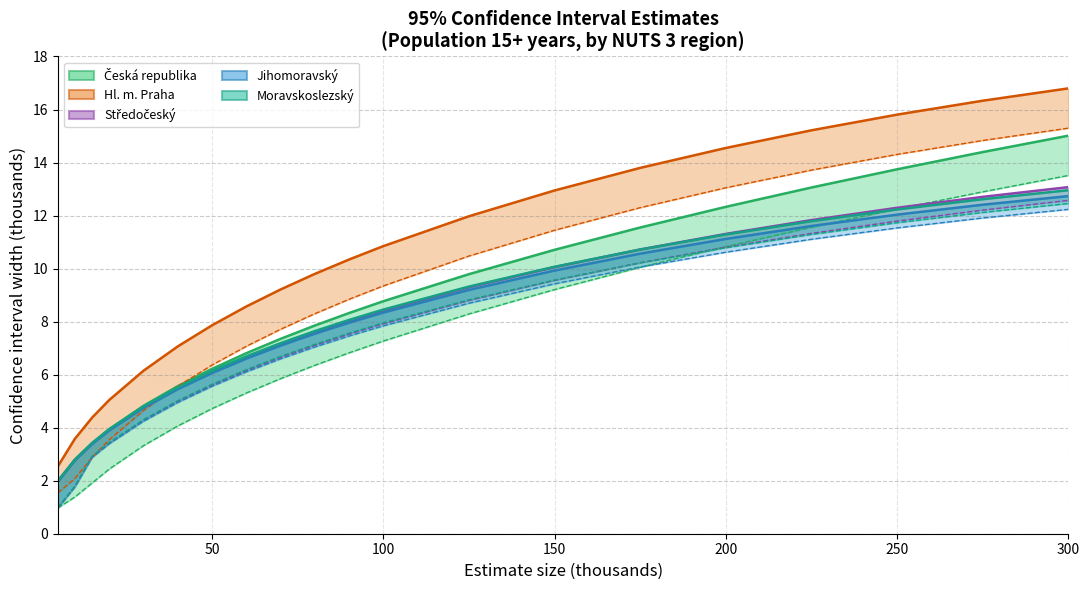

True or false: Hl. m. Praha and Česká republika cross at least once.

False